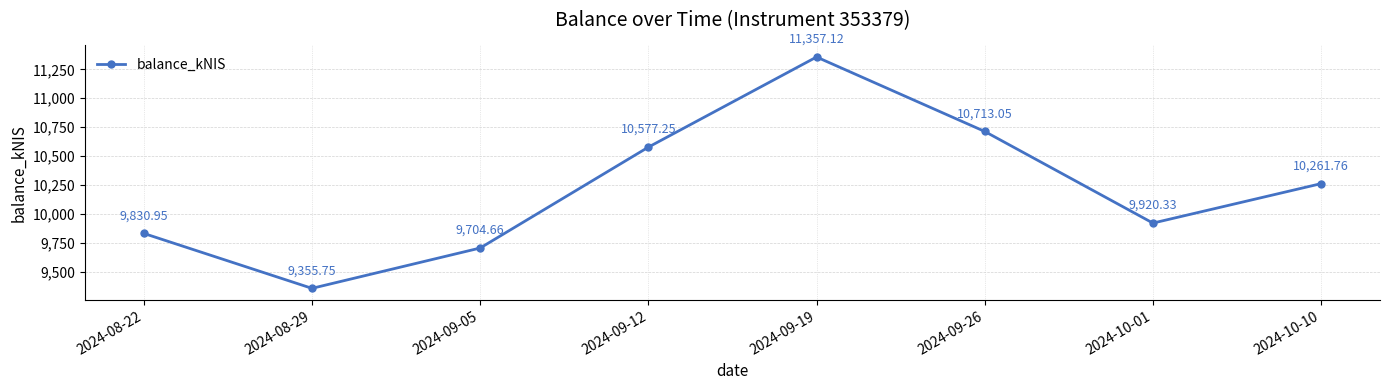

How many data points are less than 10261?

4